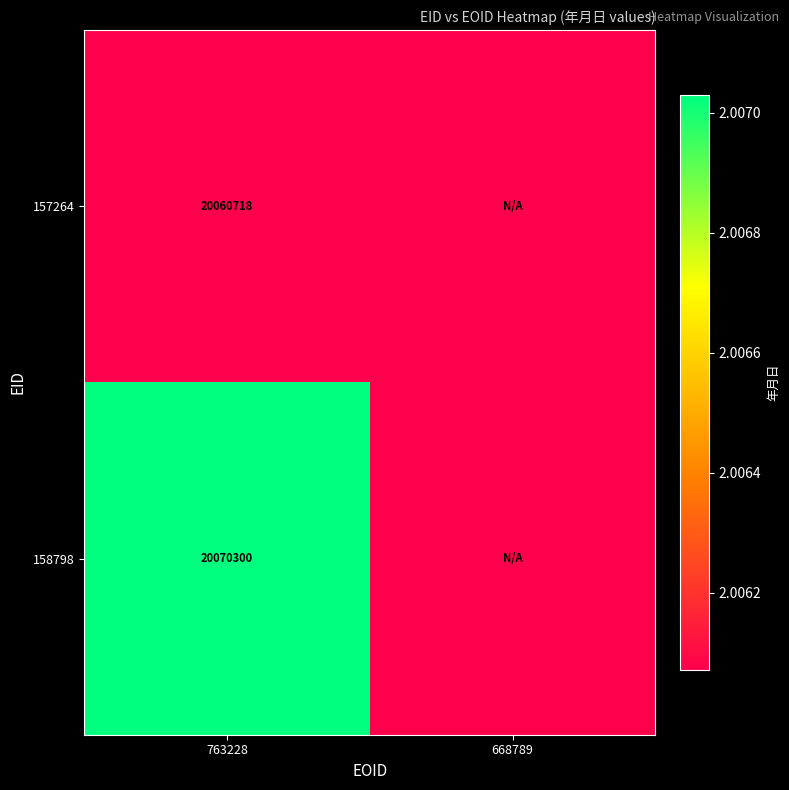

Is it true that 158798 equals 20070300 at 763228?

True